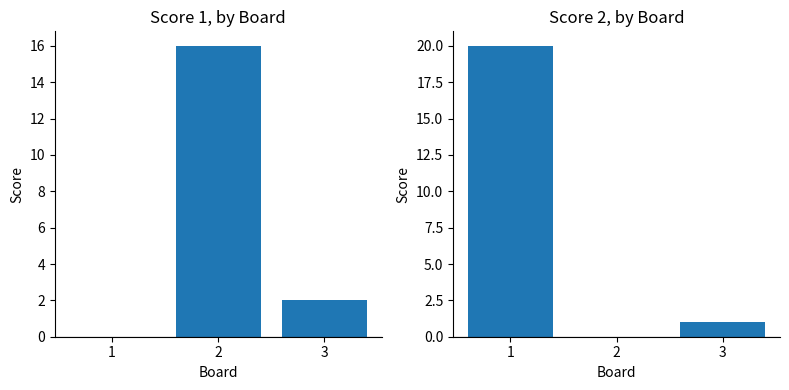

What is the approximate value of Score 1 at 2, to the nearest 10?

20